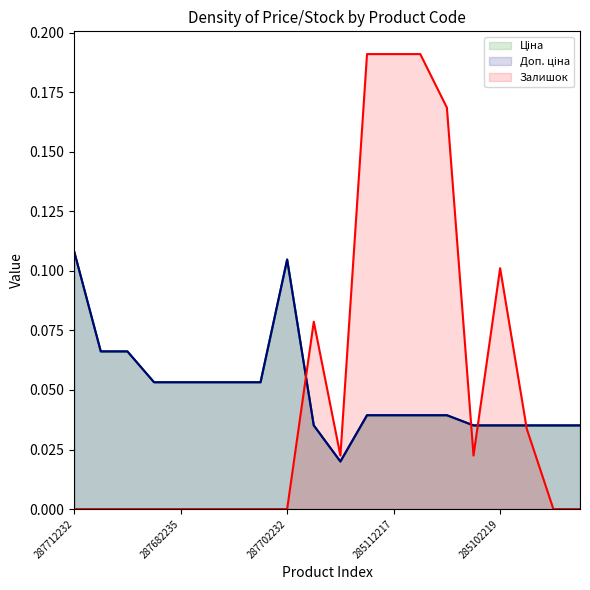

At 287692231, list the series in order from largest to smallest.

Ціна, Доп. ціна, Залишок